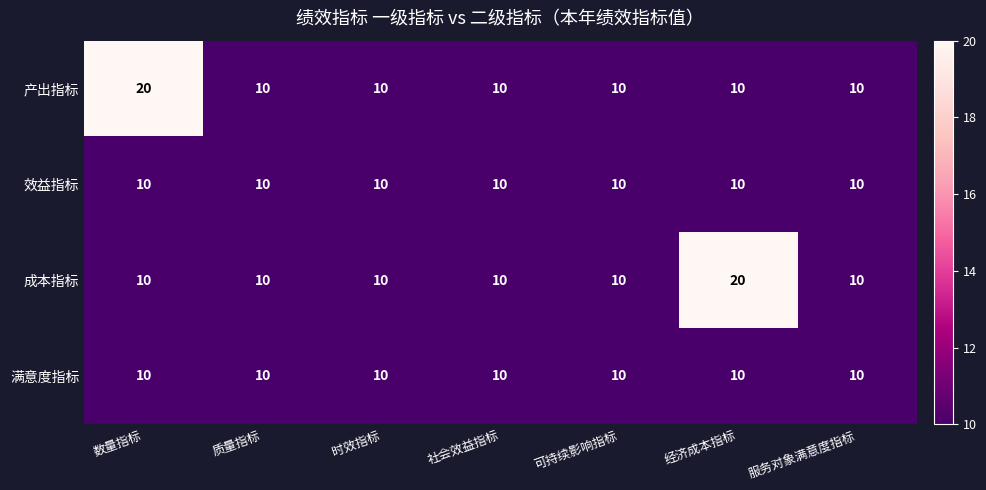

The 成本指标 series shows 11 at 经济成本指标. True or false?

False